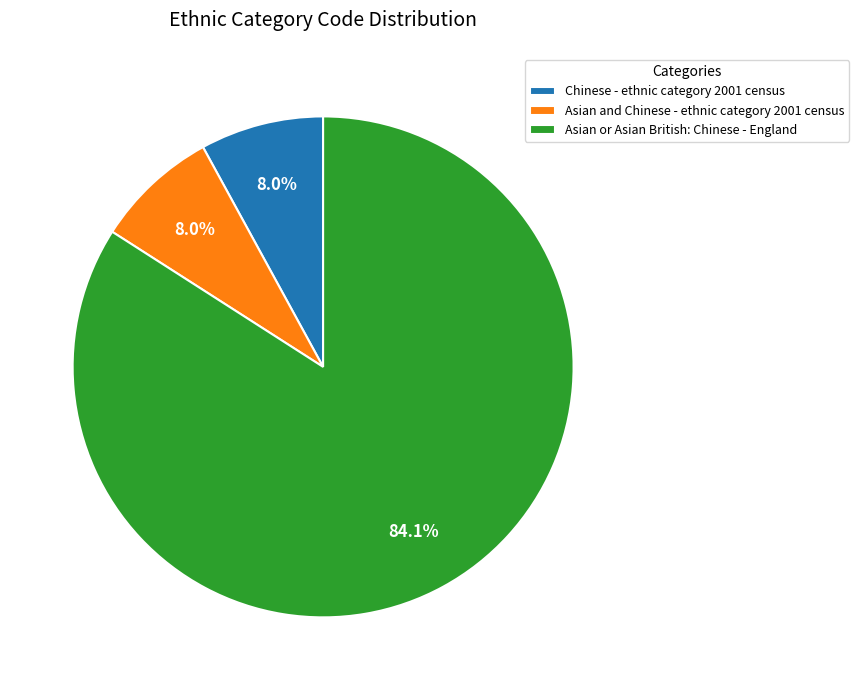

Does Asian or Asian British: Chinese - England account for over 50% of the chart?

Yes